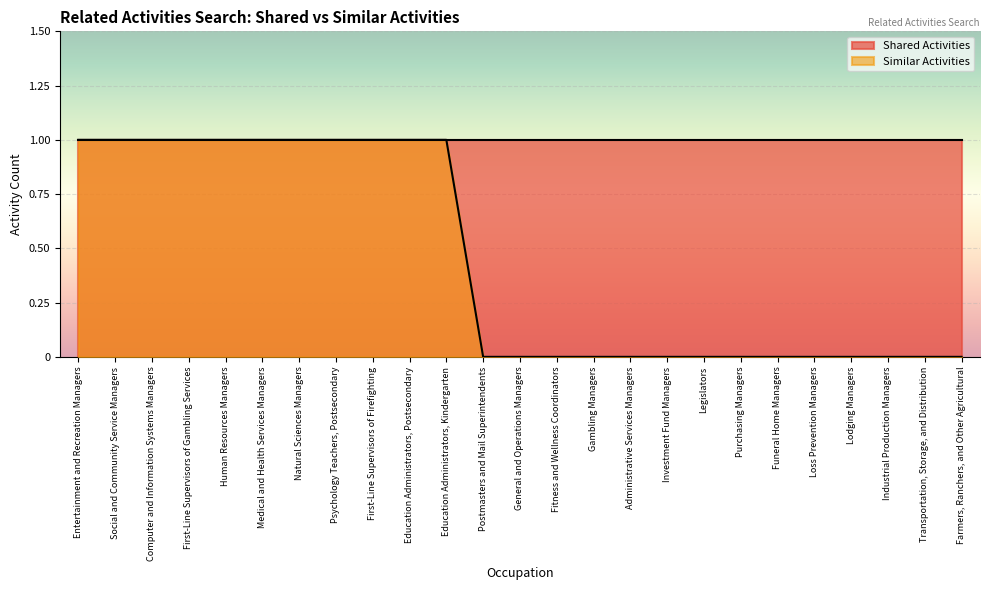

What position from the left is Legislators?

18